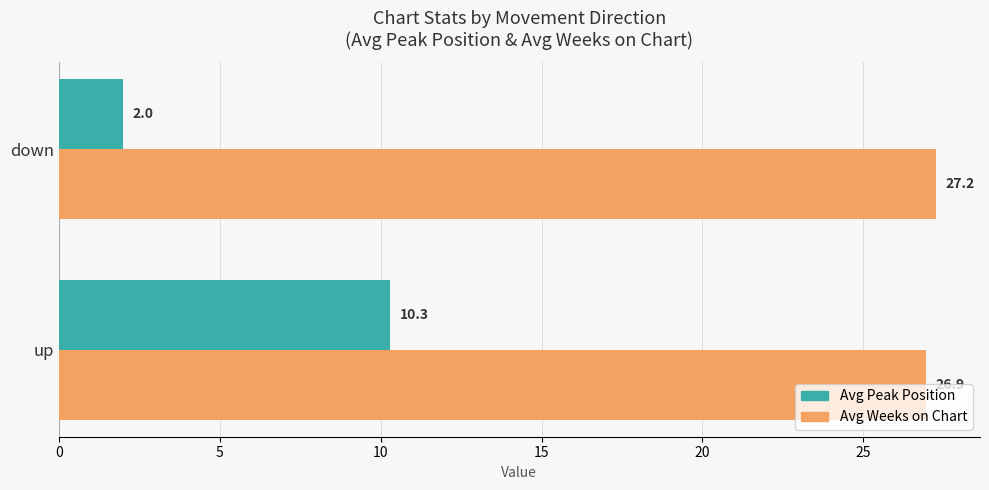

What are all the series names shown in the legend?

Avg Peak Position, Avg Weeks on Chart